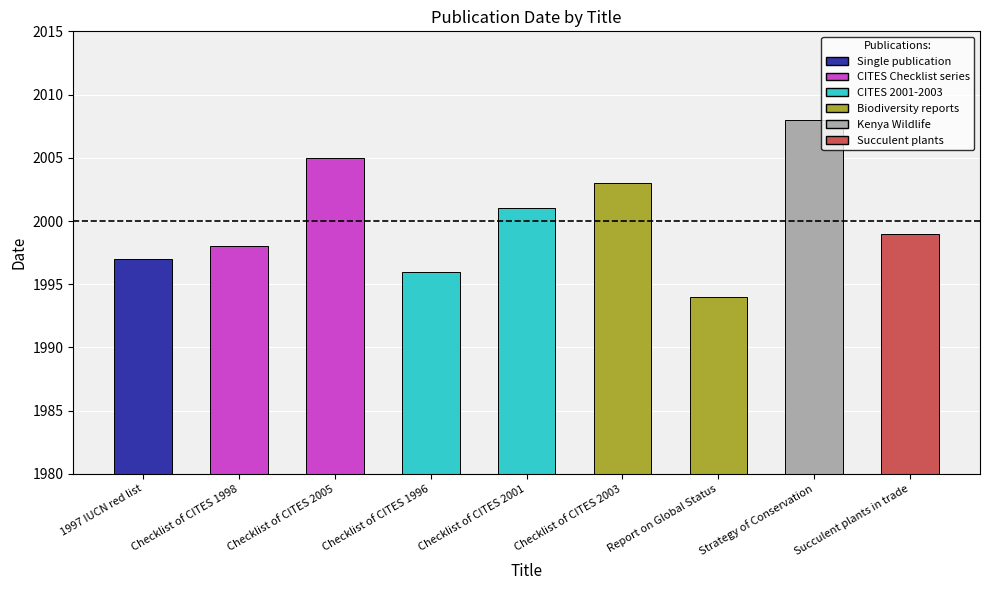

What is the change in value from Checklist of CITES 2005 to Checklist of CITES 1996?

-9